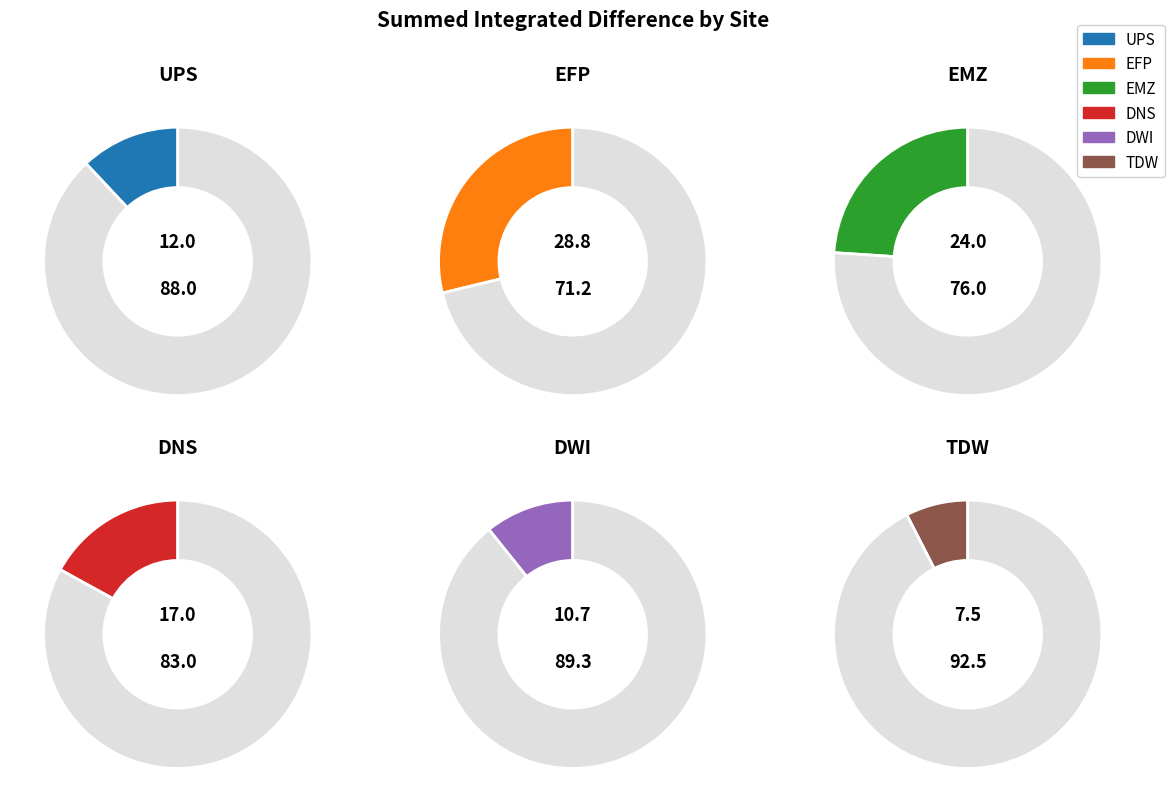

Combined, what portion of the pie is TDW and UPS?

19.5%